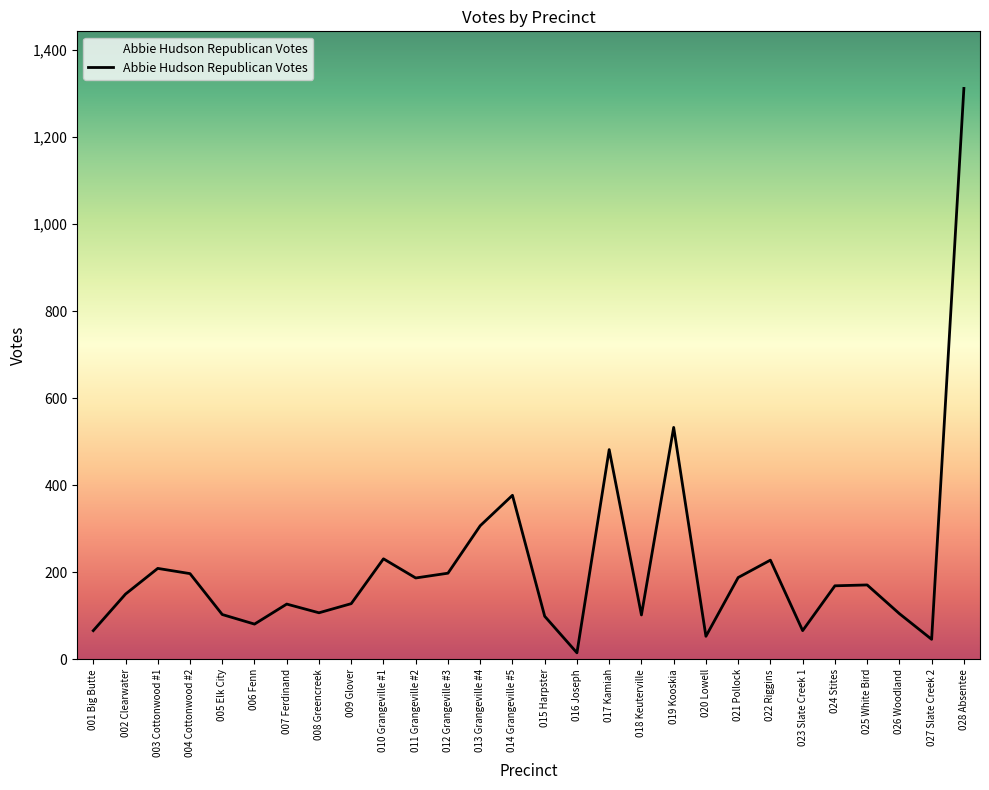

At which category does the chart reach its peak across all series?

028 Absentee